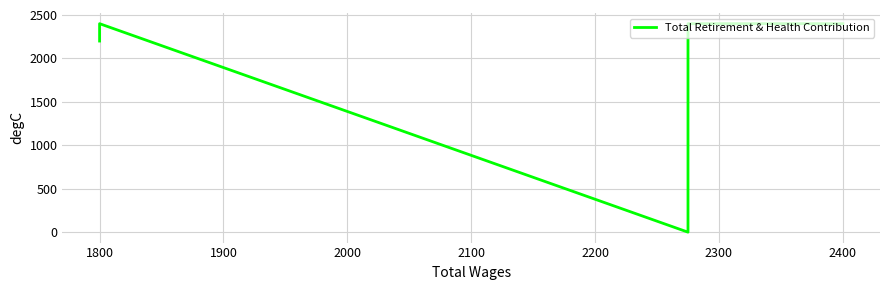

Does the chart display data point markers on the line(s)?

No